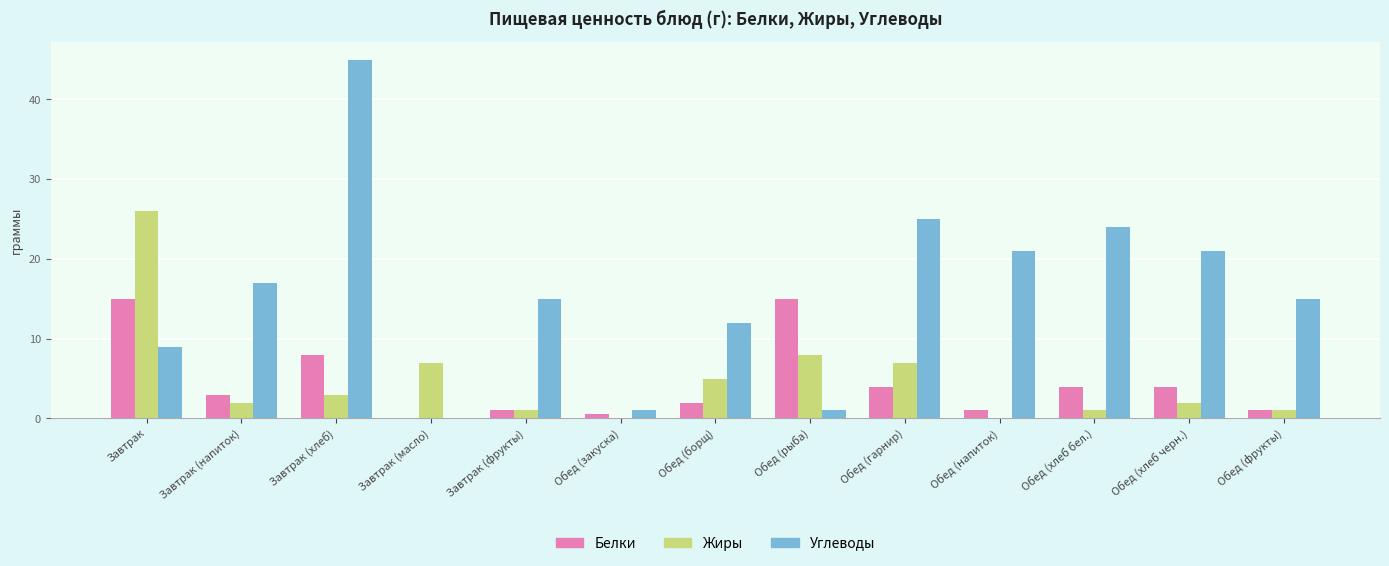

What is the sum of all Жиры values?

63.0